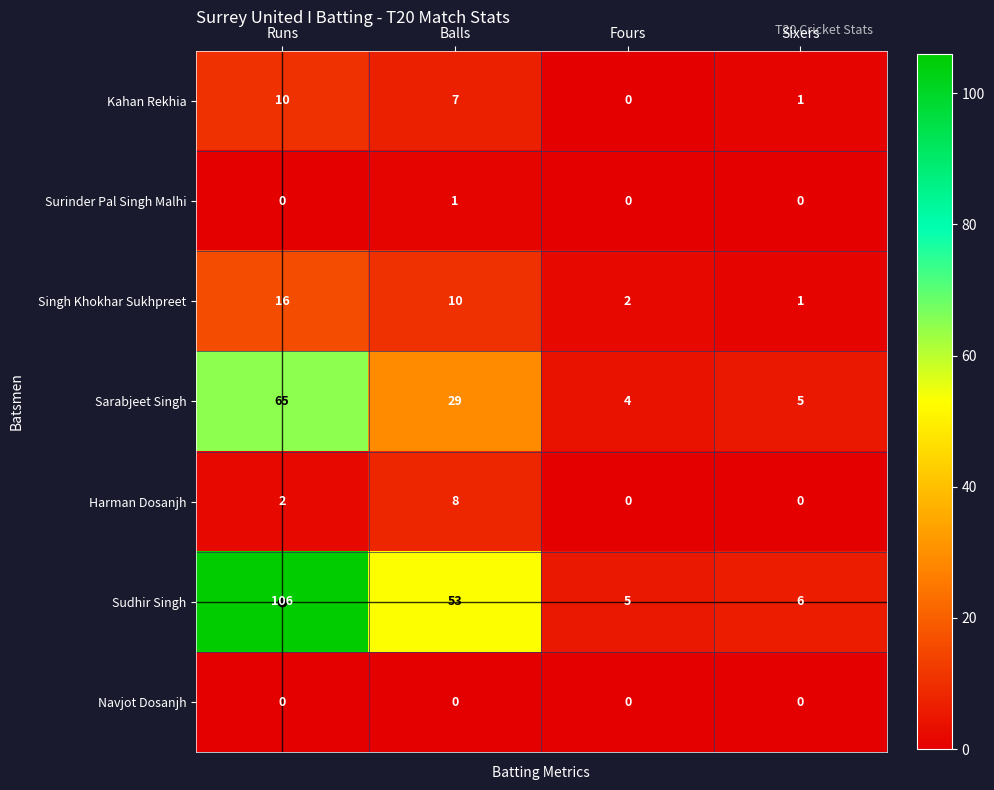

Where does the Sudhir Singh series first go above 53?

Runs